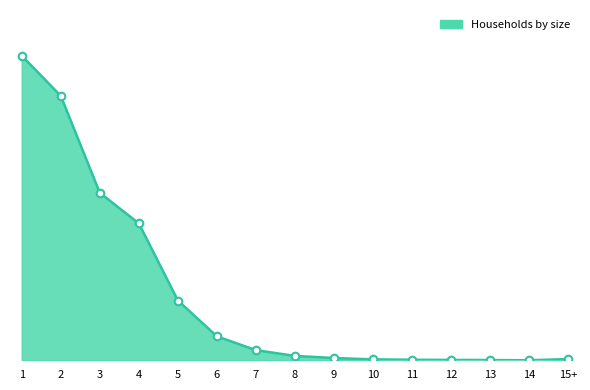

What is the change in value from 1 to 11?

-14712